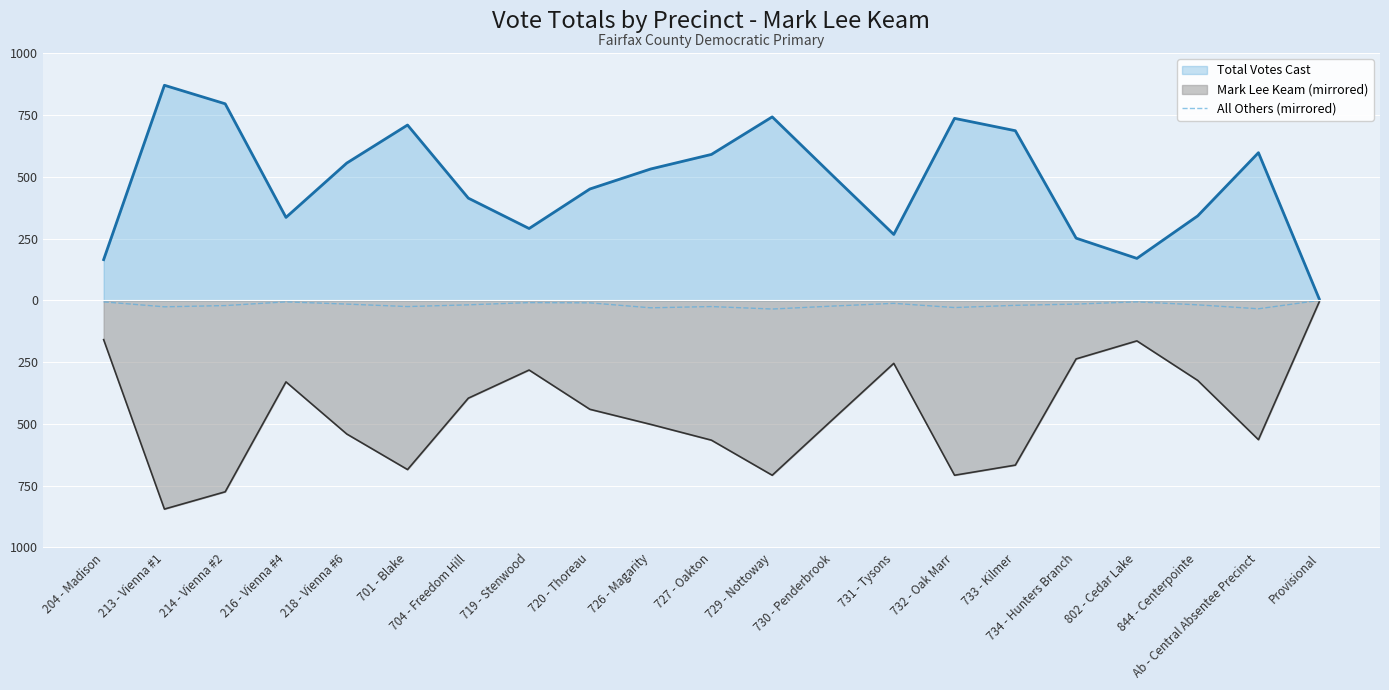

How many interior local peaks (higher than both neighbors) does the data have?

5